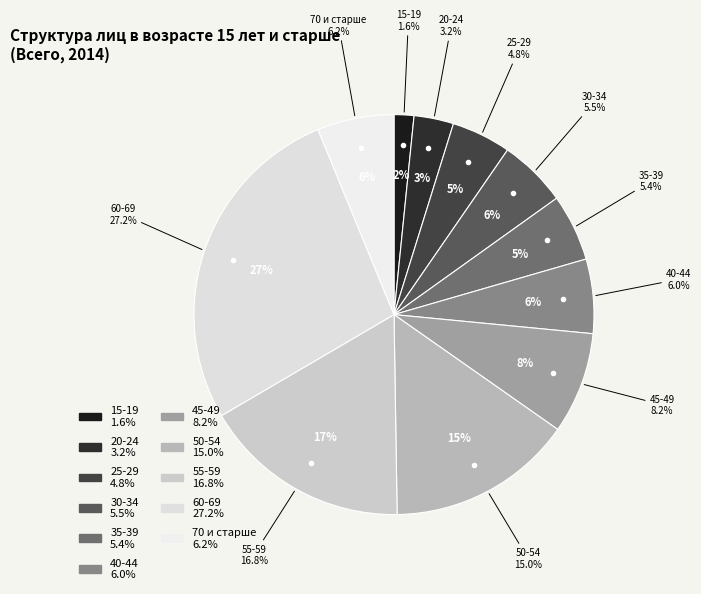

Which category has the biggest portion of the pie?

60-69